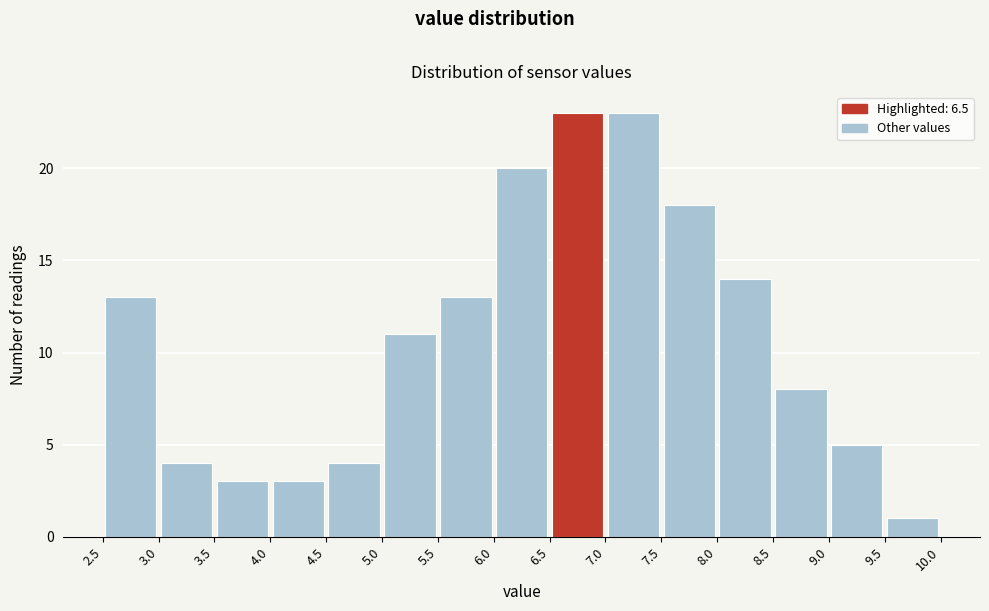

How tall is the bar that spans 7.0 to 7.5 on the x-axis? The values are not printed on the chart, so give them approximately, as read against the axis.

23